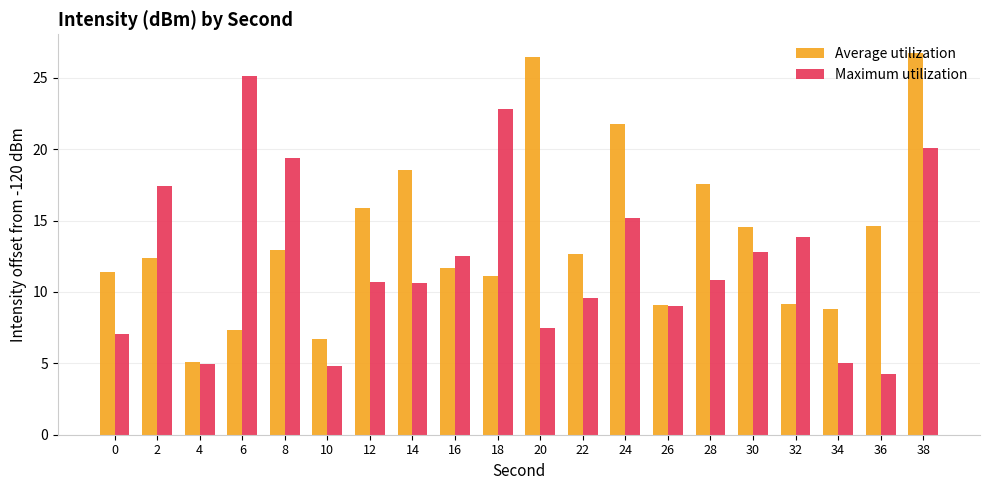

At which category is the sum across all series the highest?

38